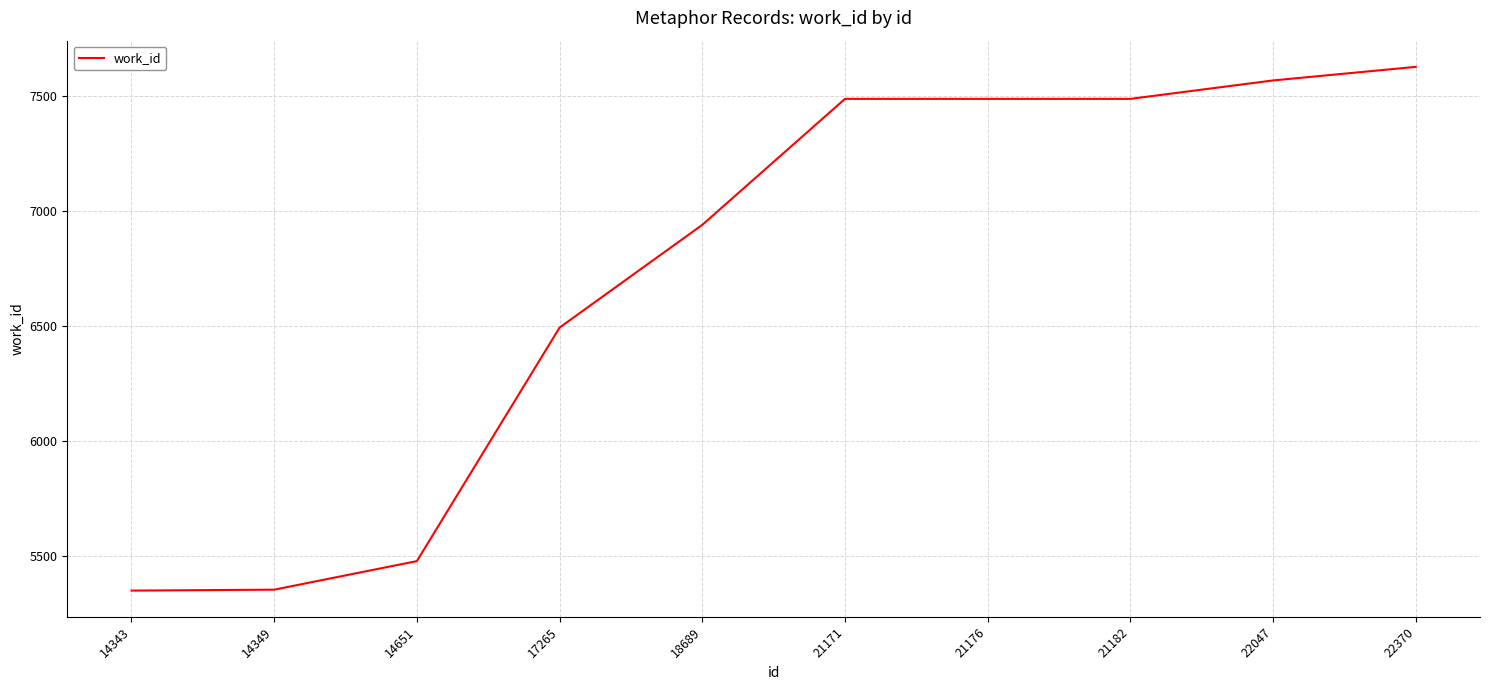

How many lines are shown in the chart?

1